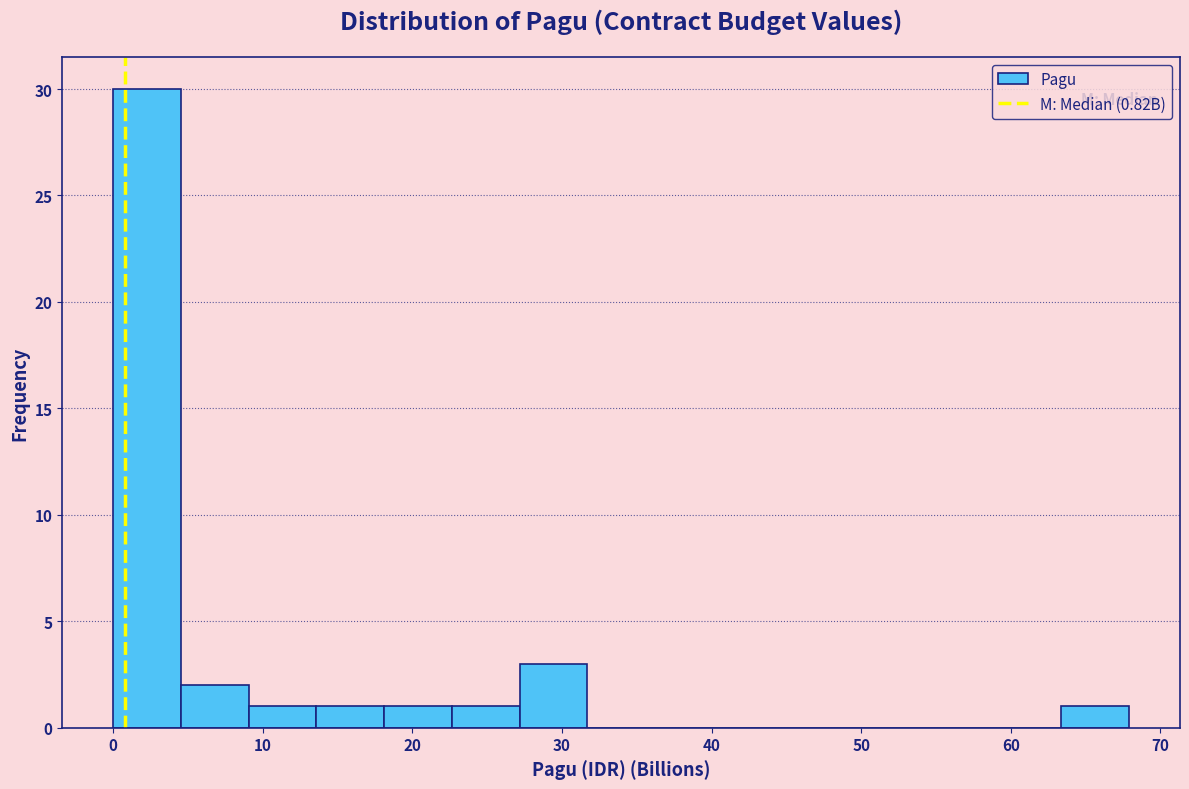

Reading left to right, transcribe this chart: for each bar, give the range it covers on the x-axis and its height. Neither the bar edges nor the heights are printed on the chart, so give them approximately, as read against the axes.

0 to 5: 30
5 to 9: 2
9 to 14: 1
14 to 18: 1
18 to 23: 1
23 to 27: 1
27 to 32: 3
32 to 36: 0
36 to 41: 0
41 to 45: 0
45 to 50: 0
50 to 54: 0
54 to 59: 0
59 to 63: 0
63 to 68: 1